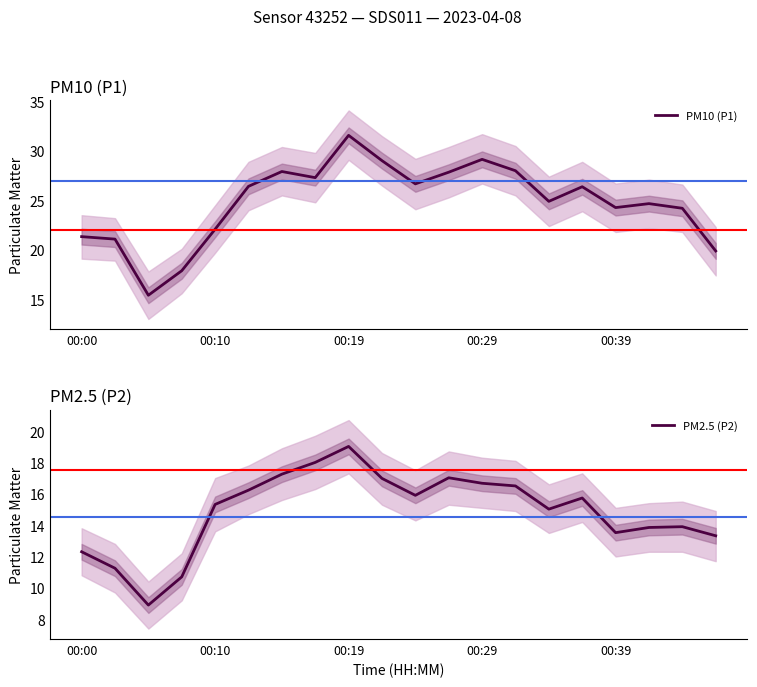

True or false: PM2.5 (P2) and PM10 (P1) intersect in this chart.

False